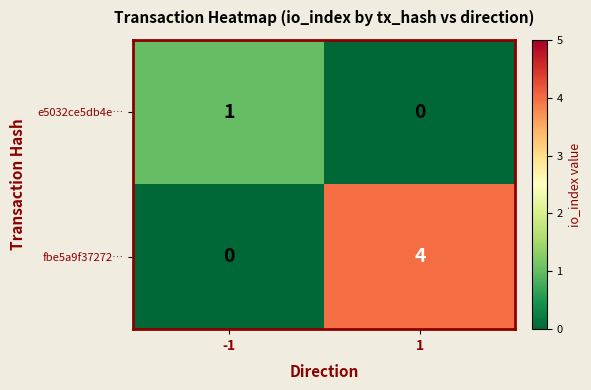

At 1, list the series in order from smallest to largest.

e5032ce5db4e…, fbe5a9f37272…